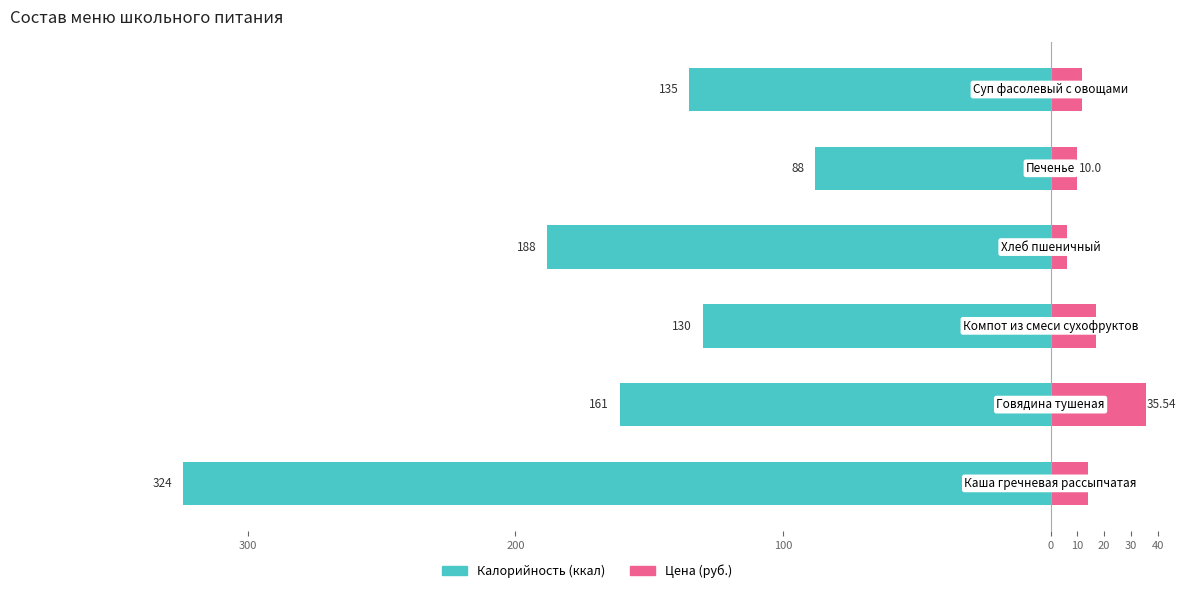

Are the bars grouped side by side (vs. stacked)?

Yes